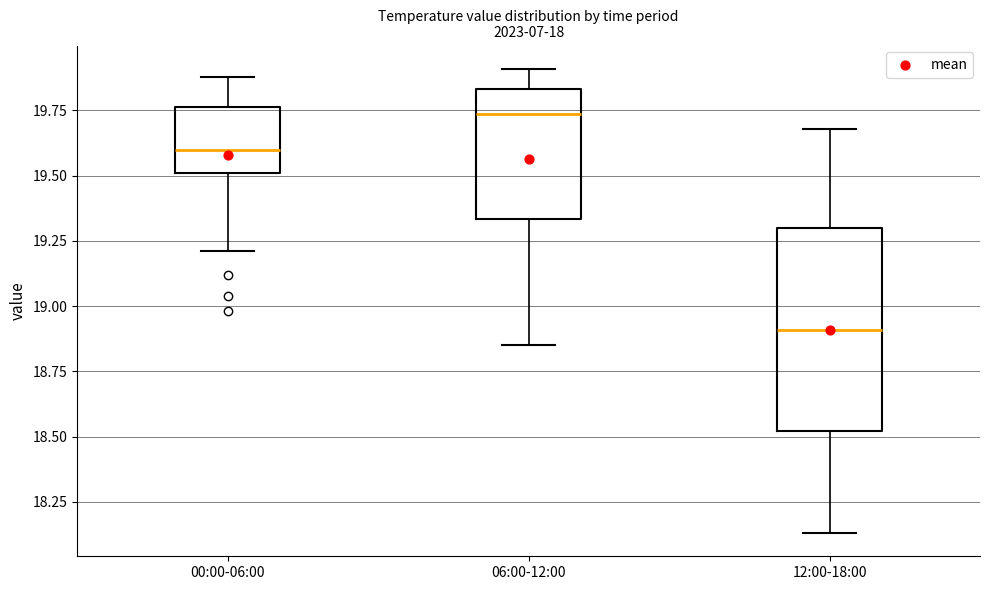

Reading left to right, transcribe this box plot: for each box, give where its median line is, the range the box spans, and where its two whiskers end, as read against the y-axis. The values are not printed on the chart, so give them approximately, as read against the axis.

00:00-06:00: median 19.60, box 19.50 to 19.75, whiskers 19.20 to 19.90
06:00-12:00: median 19.75, box 19.35 to 19.85, whiskers 18.85 to 19.90
12:00-18:00: median 18.90, box 18.50 to 19.30, whiskers 18.15 to 19.70